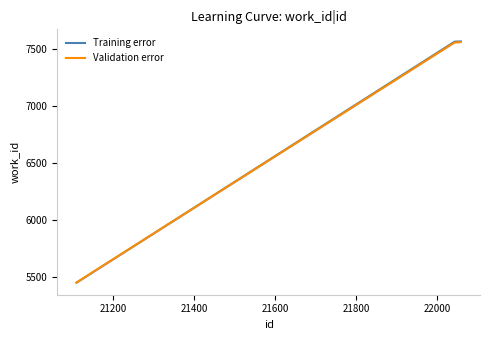

How many lines are shown in the chart?

2